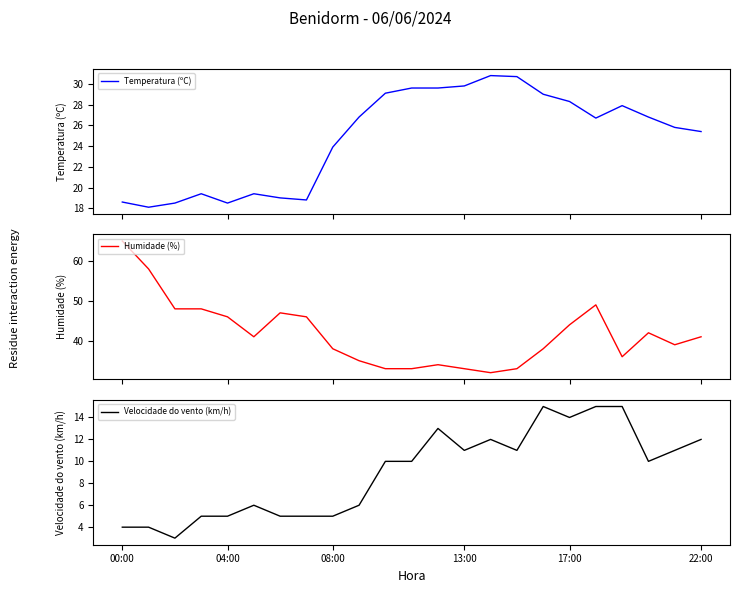

What is the highest value of the Temperatura (ºC) series?

30.8